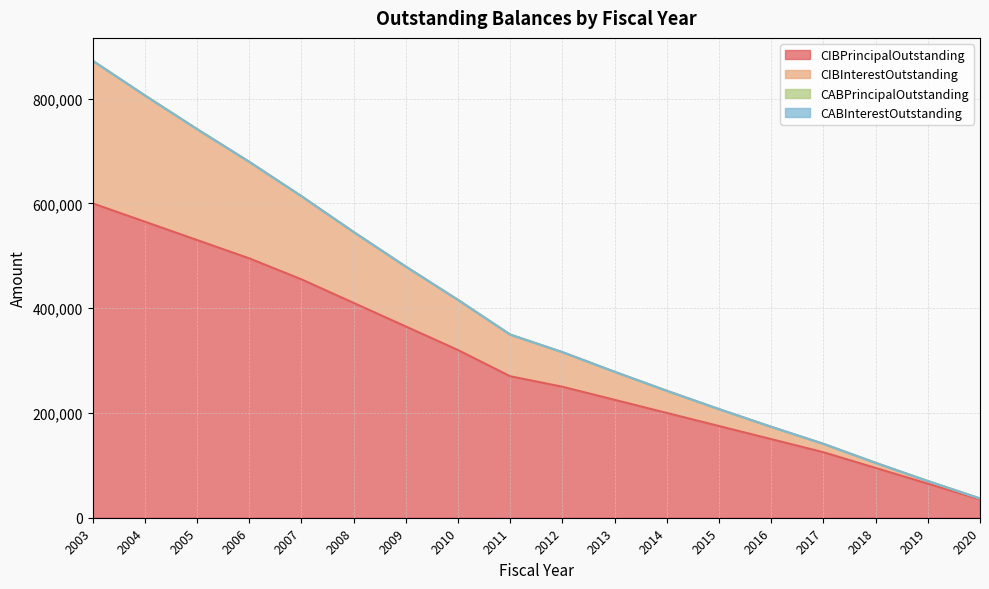

True or false: CIBInterestOutstanding and CIBPrincipalOutstanding cross at least once.

False